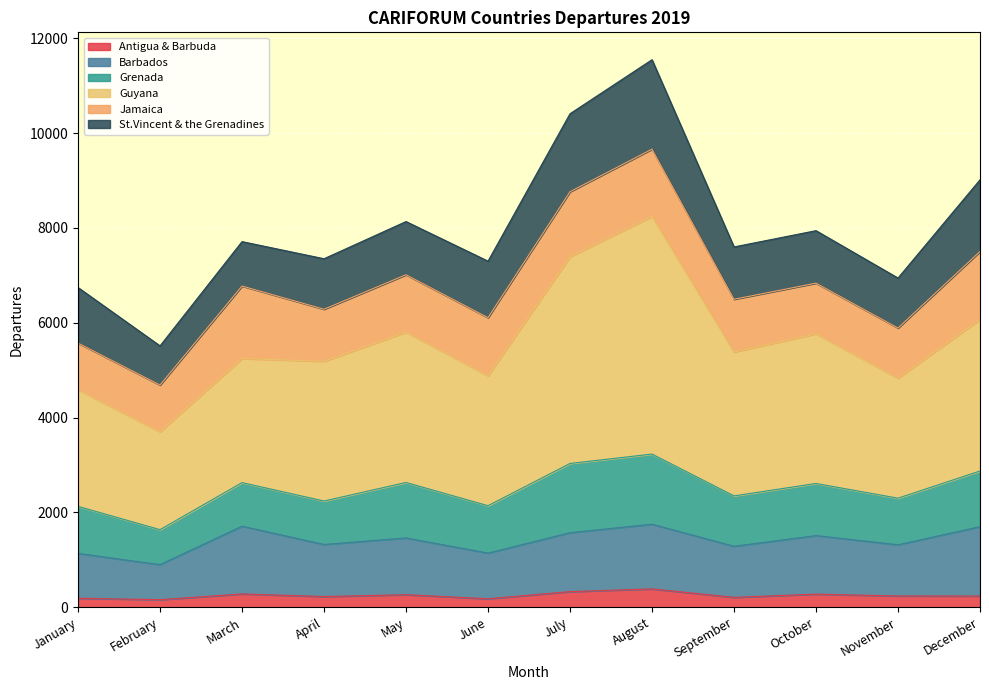

What is the average value of the Antigua & Barbuda series?

247